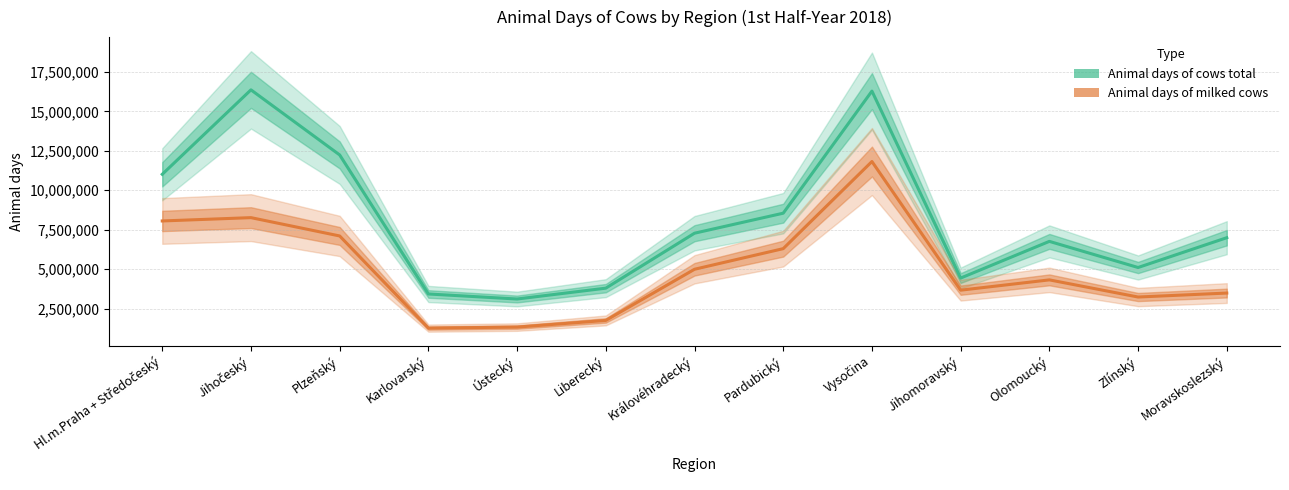

At Královéhradecký, list the series in order from smallest to largest.

Animal days of milked cows, Animal days of cows total